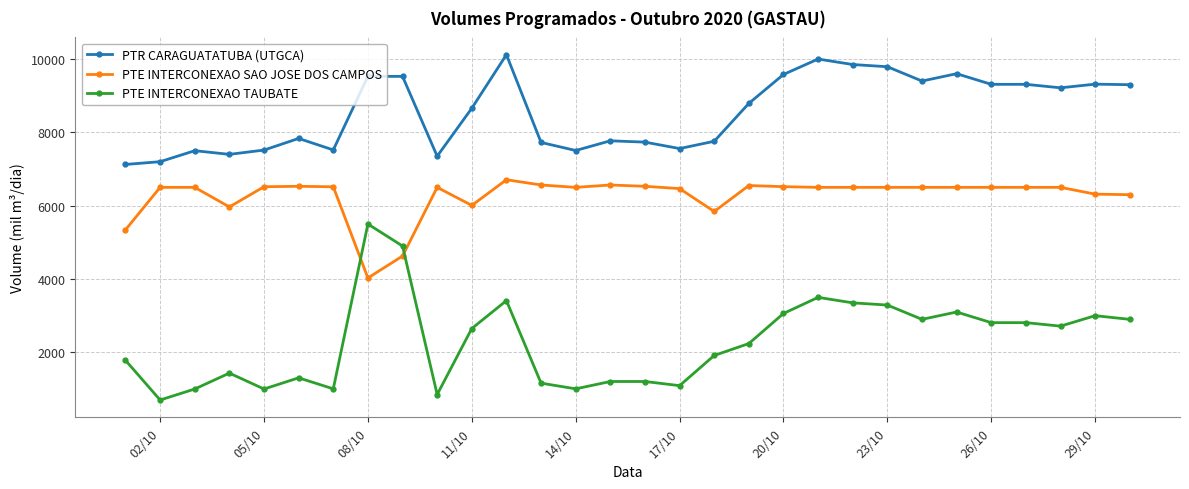

True or false: PTE INTERCONEXAO TAUBATE and PTR CARAGUATATUBA (UTGCA) cross at least once.

False